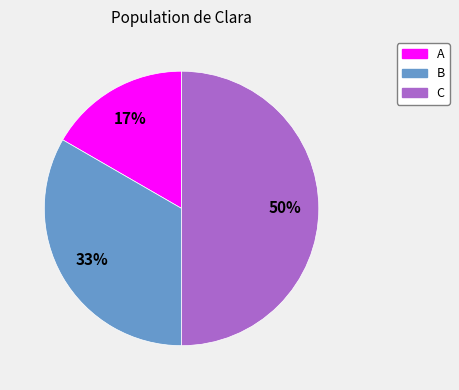

Combined, do A and C account for over 50%?

Yes